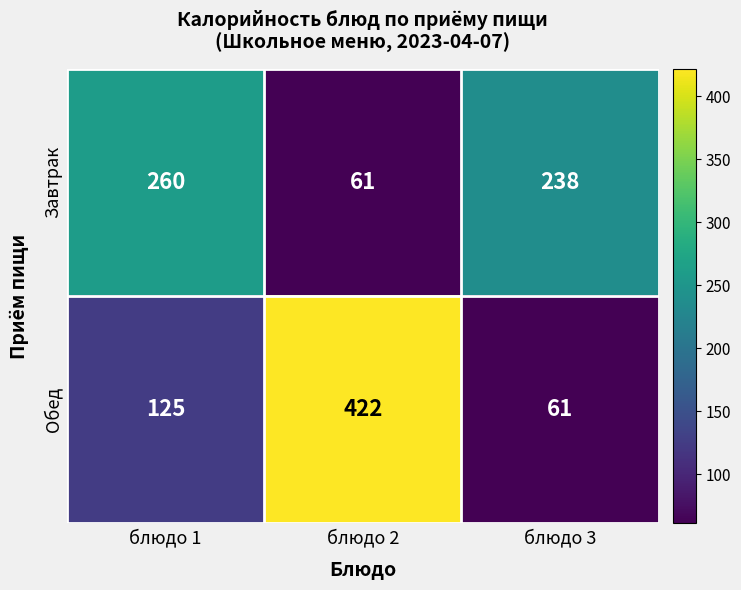

What is the smallest value displayed?

61